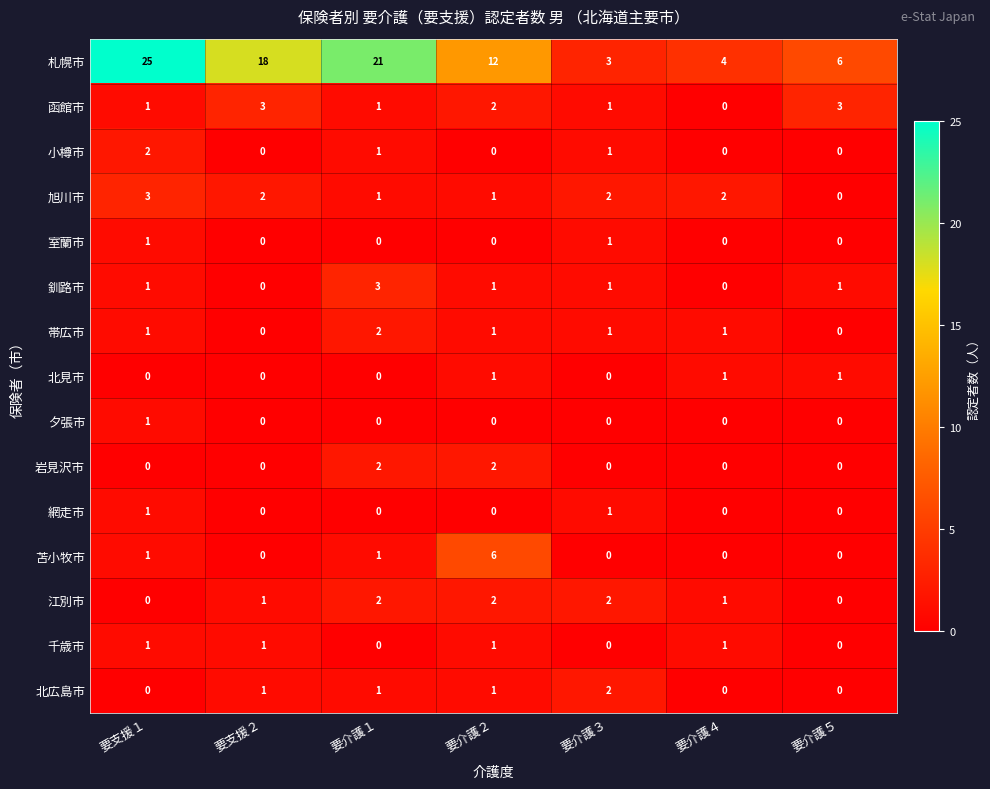

Which series has the largest total across all categories?

札幌市